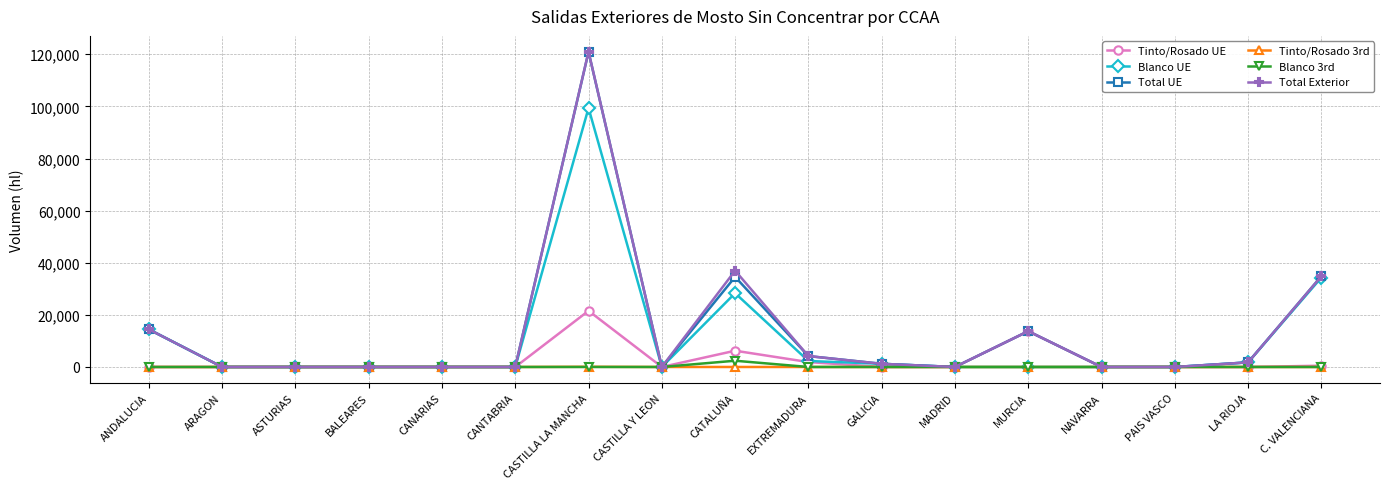

Which series has the largest range (max minus min)?

Total Exterior